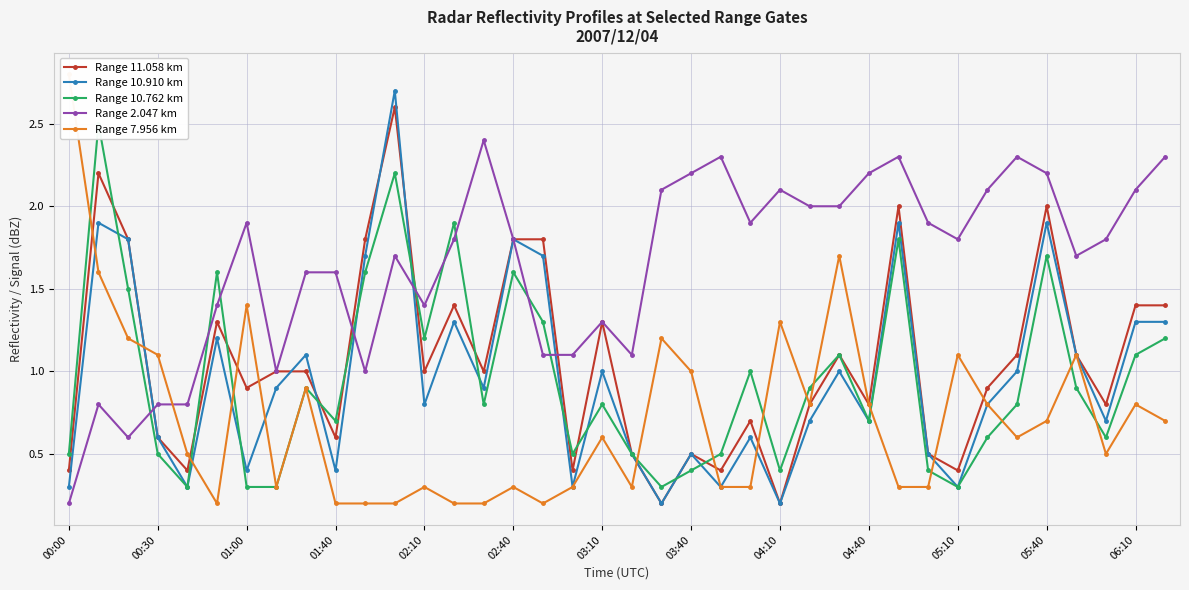

True or false: Range 11.058 km and Range 7.956 km intersect in this chart.

True